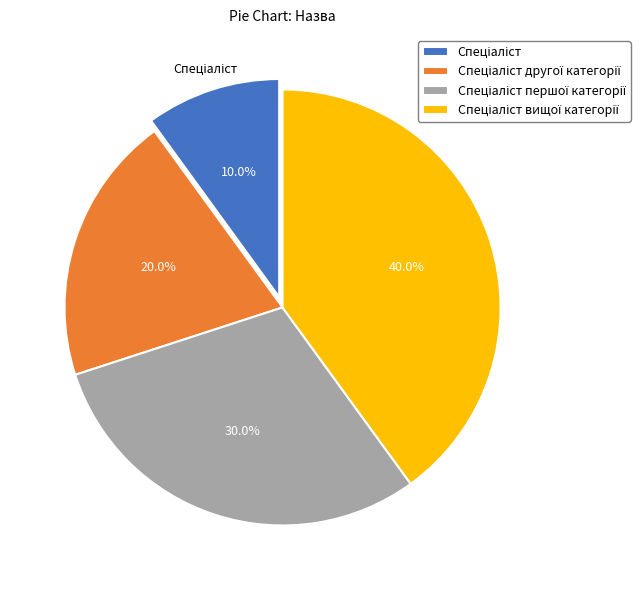

To the nearest percent, what is the average slice percentage?

25%